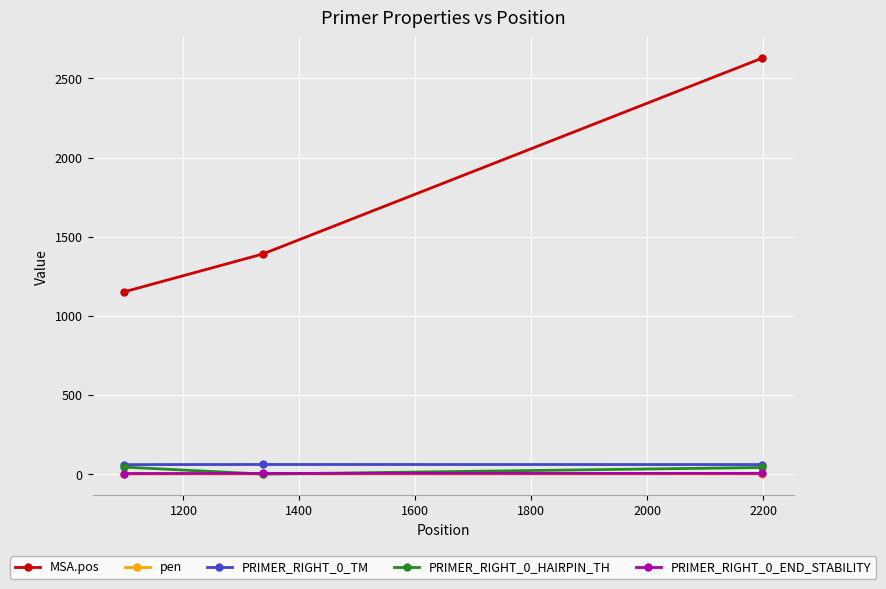

How many lines are shown in the chart?

5